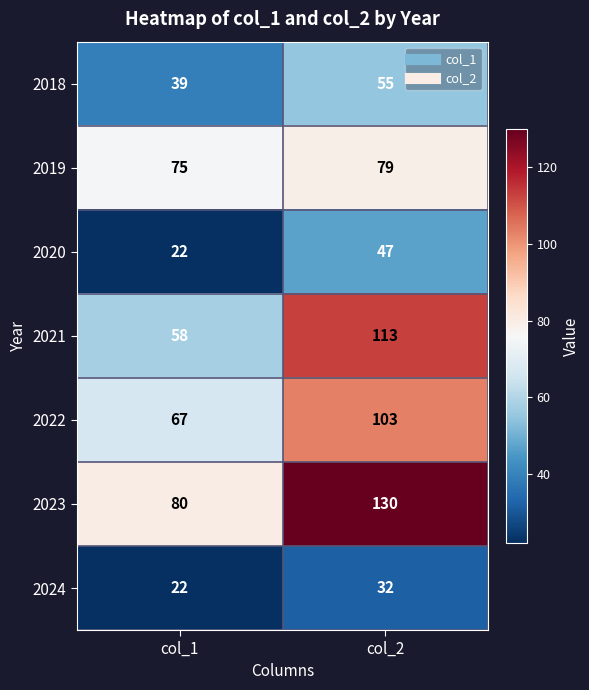

List the series in order of their peak value, lowest first.

2024, 2020, 2018, 2019, 2022, 2021, 2023